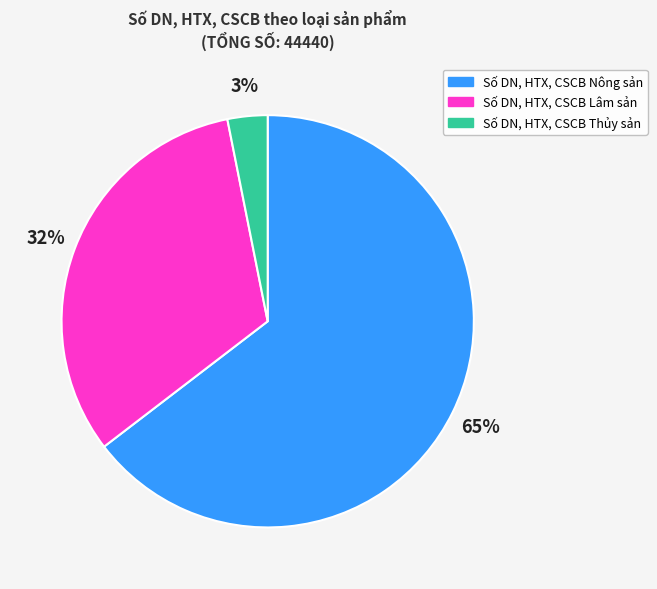

Is the sum of Số DN, HTX, CSCB Lâm sản and Số DN, HTX, CSCB Thủy sản greater than half?

No